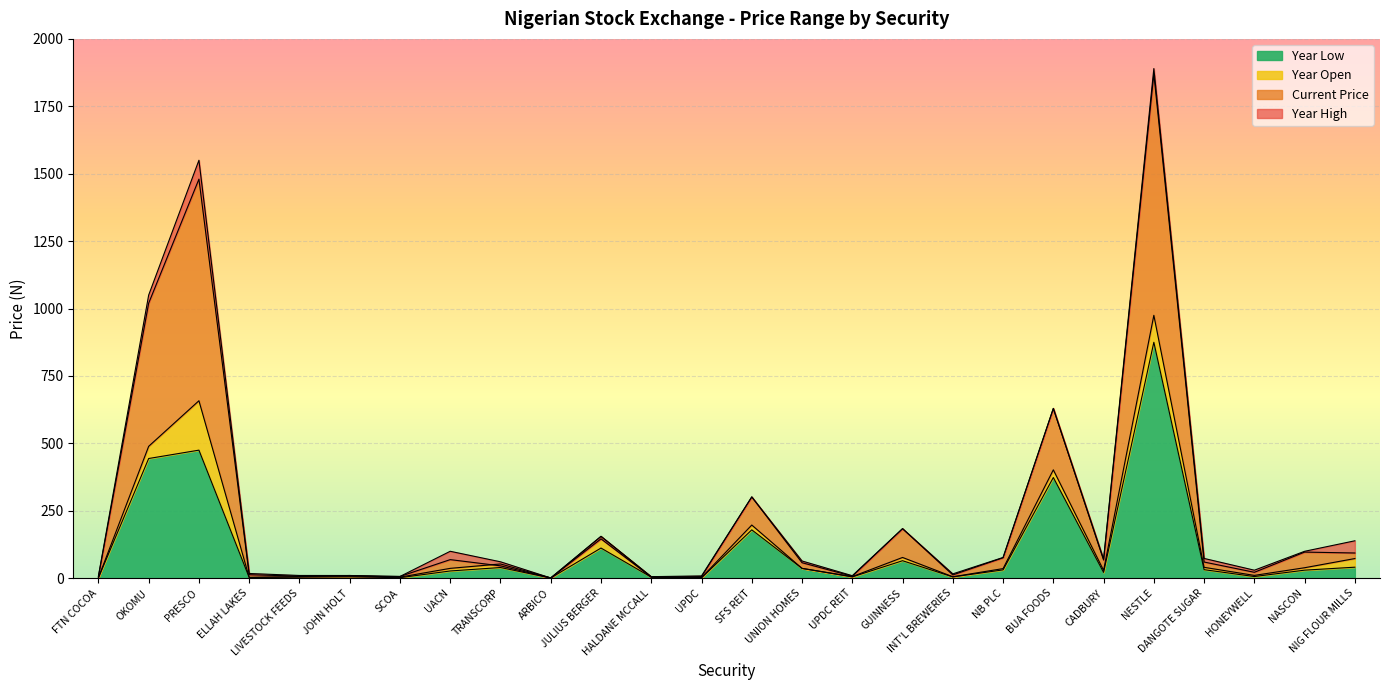

True or false: Year Low has more than 1 interior local peaks.

True